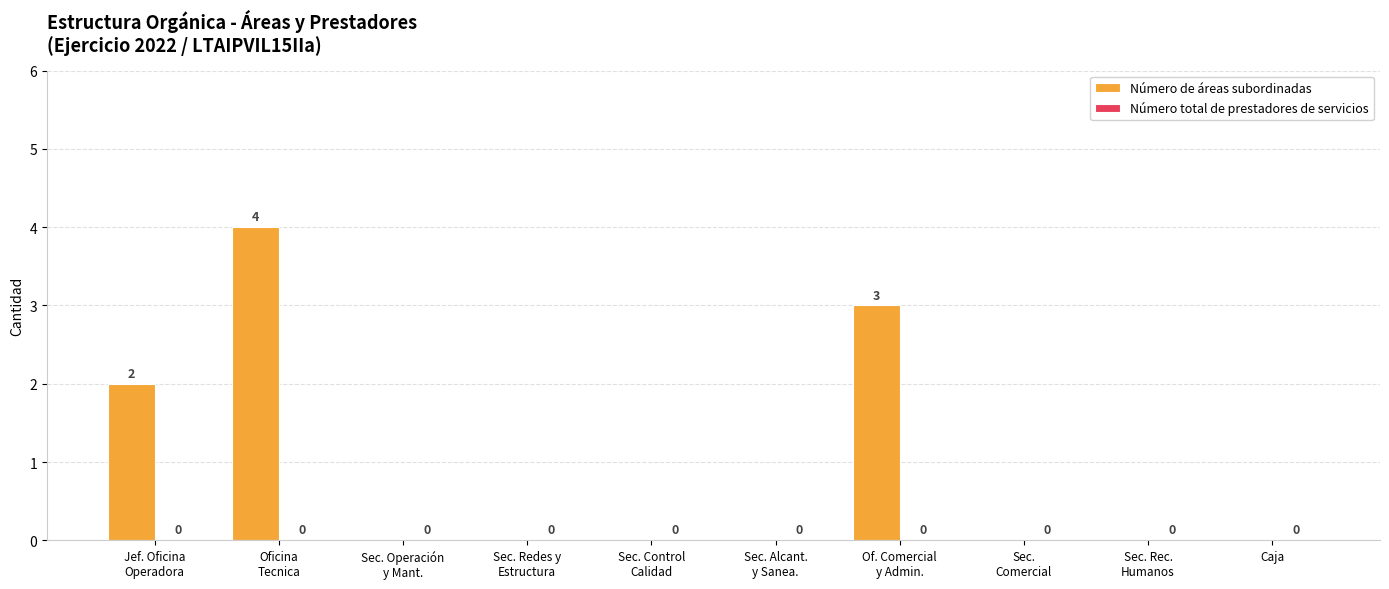

How many series are shown in this chart?

1